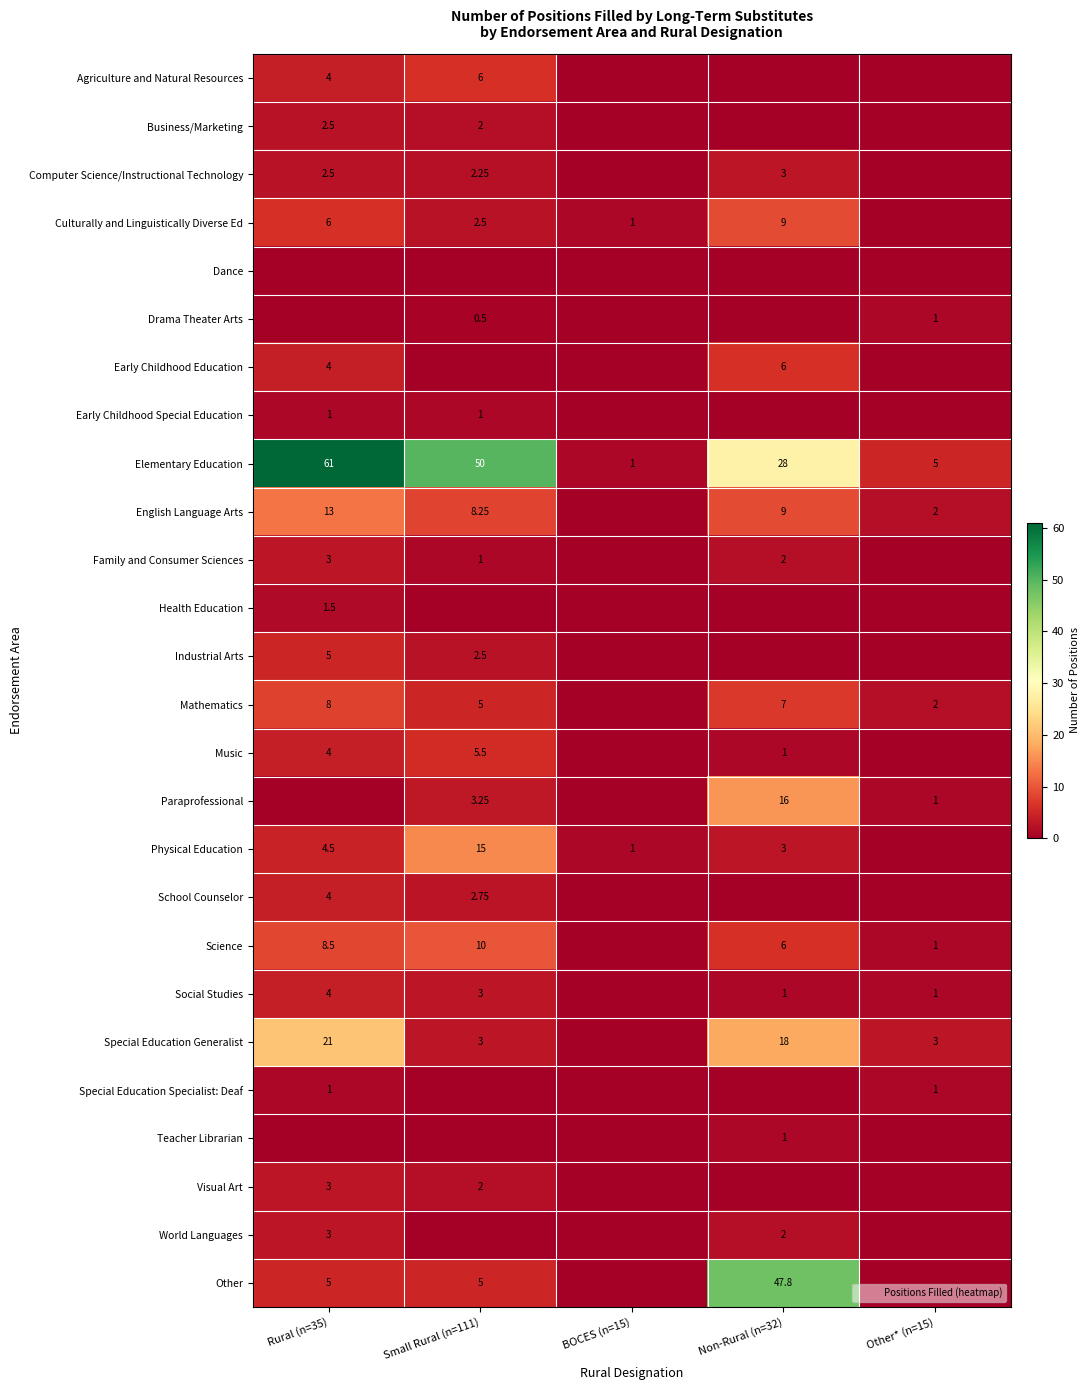

List the labels in order of Family and Consumer Sciences value, smallest first.

BOCES (n=15), Other* (n=15), Small Rural (n=111), Non-Rural (n=32), Rural (n=35)